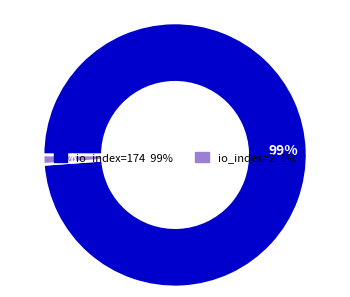

To the nearest percent, what is the difference between the largest and smallest slice percentages?

98%